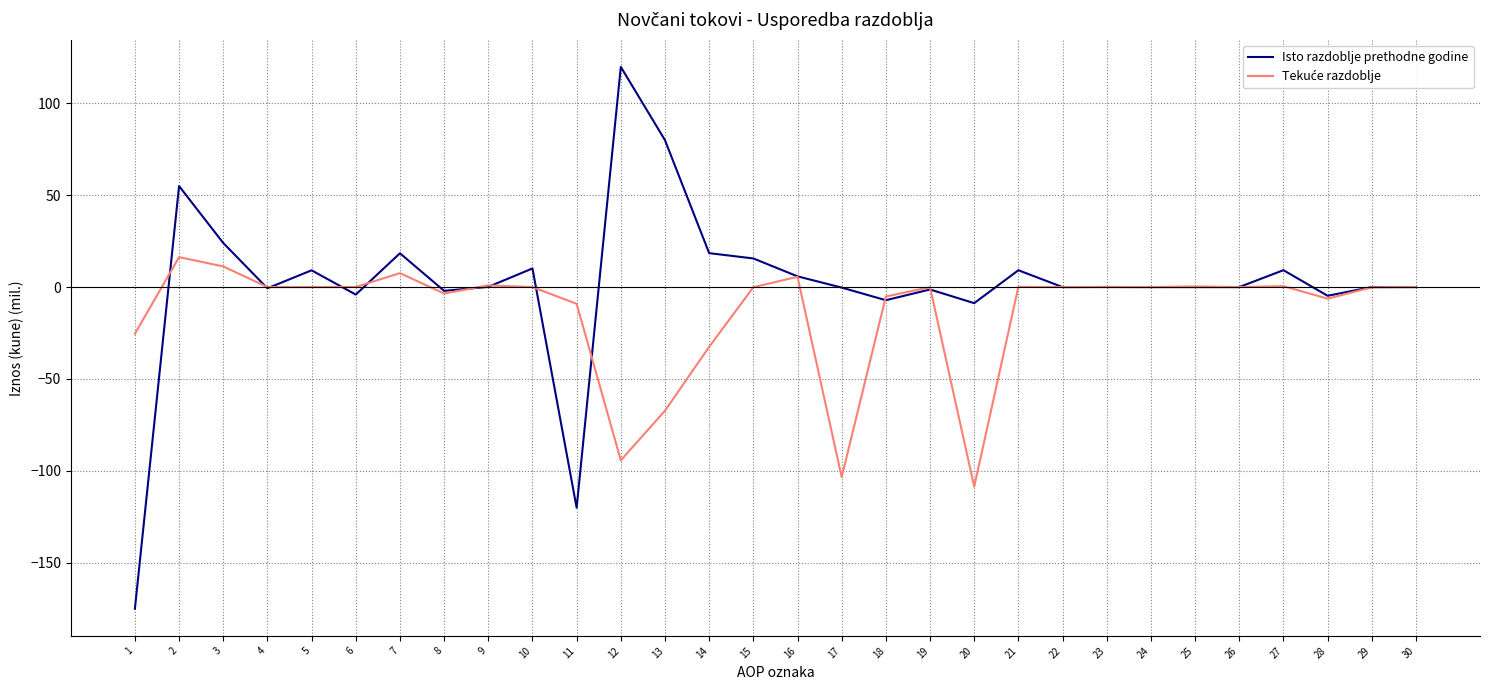

True or false: Isto razdoblje prethodne godine has a value of 0.0 at 25.

True